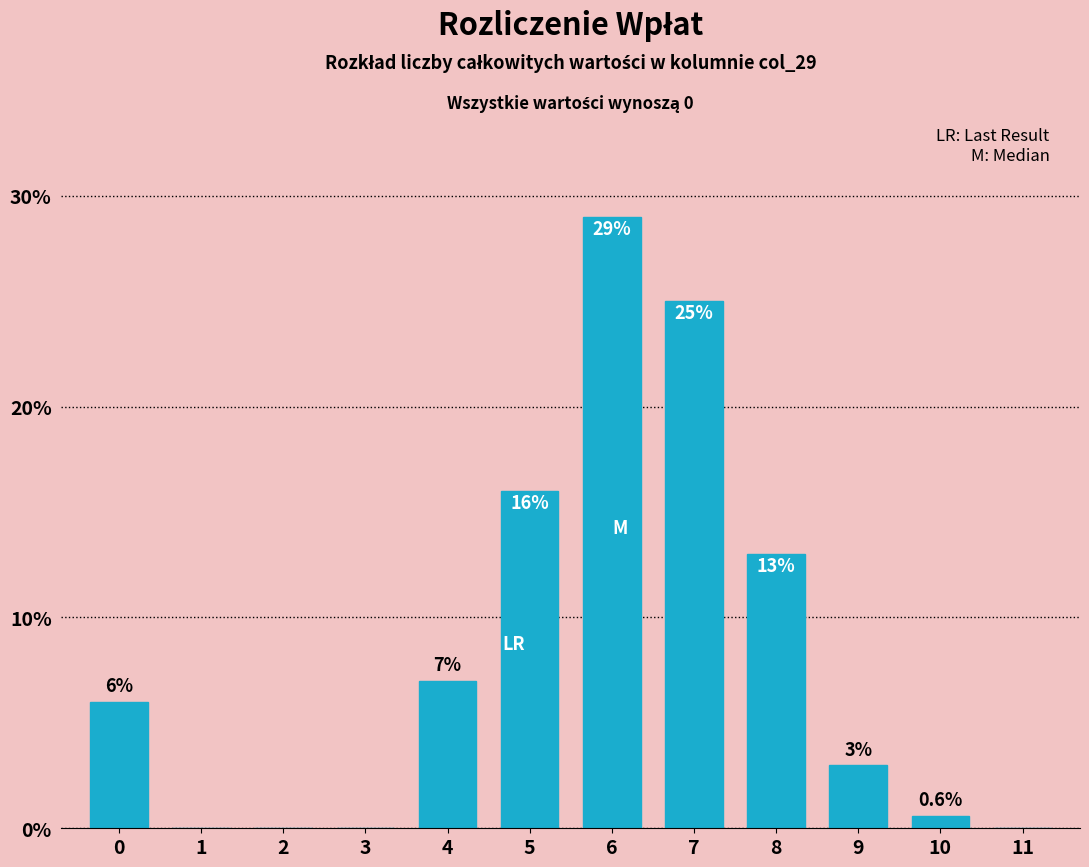

Reading left to right, extract all data points from this chart.

0=6.0	1=0.0	2=0.0	3=0.0	4=7.0	5=16.0	6=29.0	7=25.0	8=13.0	9=3.0	10=0.6	11=0.0